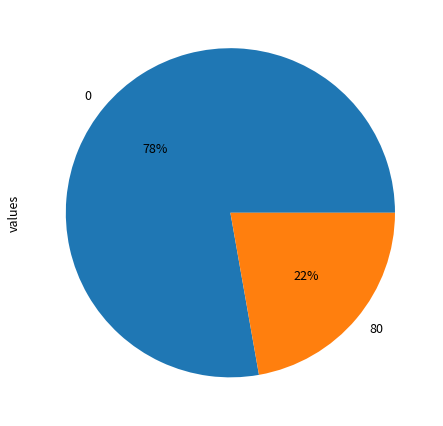

Is it true that 0 is 78% of the pie?

True